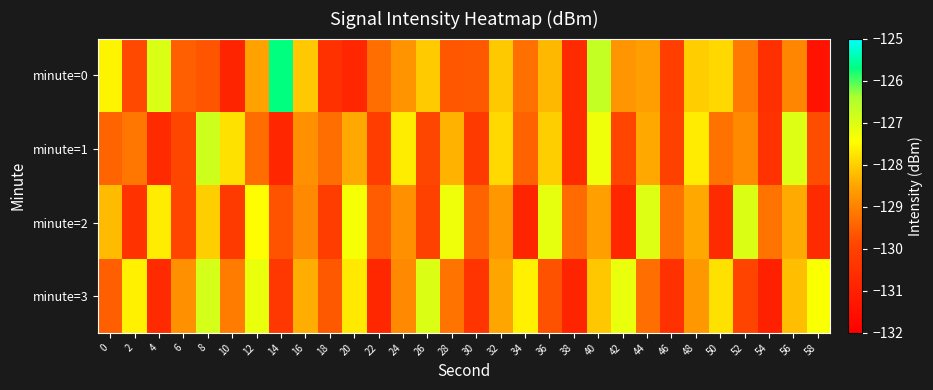

At how many categories does at least one series exceed -126?

1